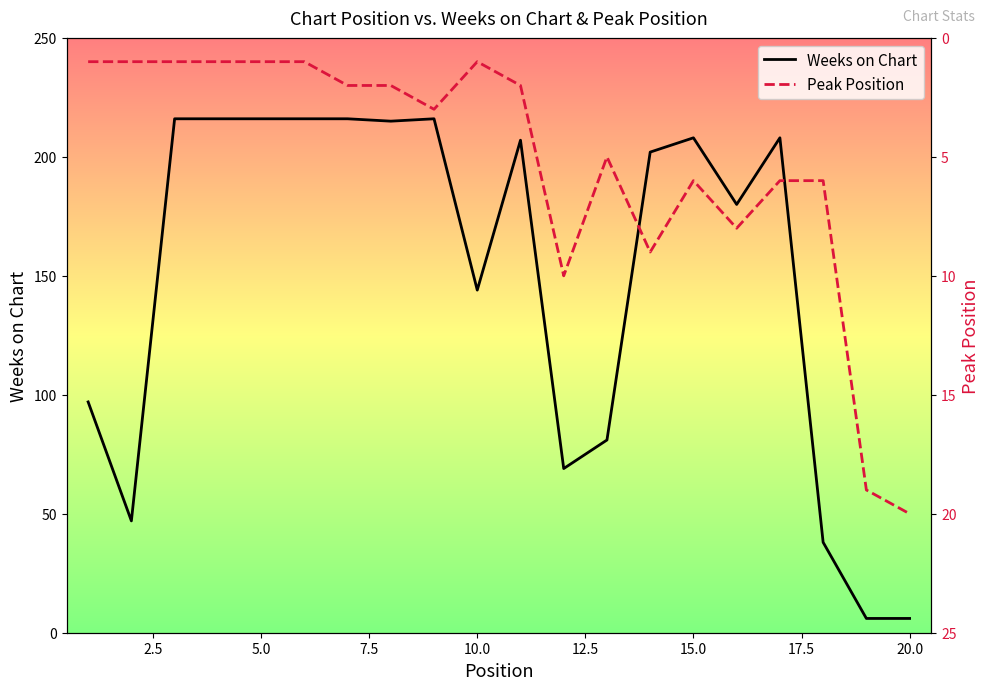

Count the number of data series in this chart.

2